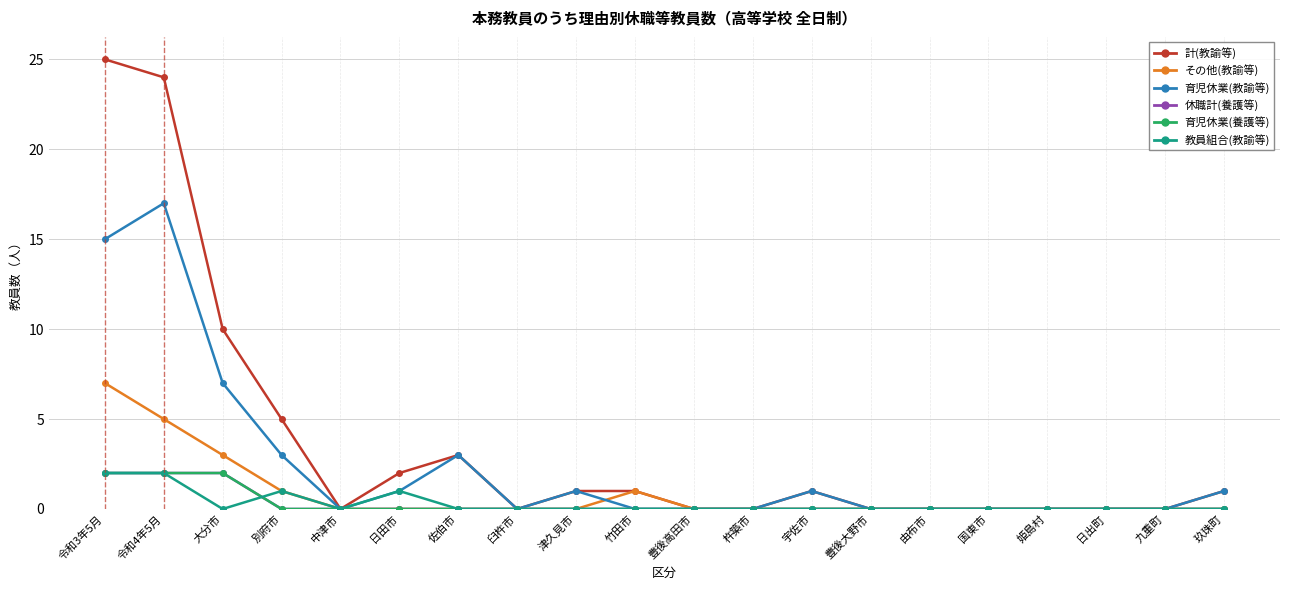

Is it true that その他(教諭等) equals 0 at 豊後大野市?

True